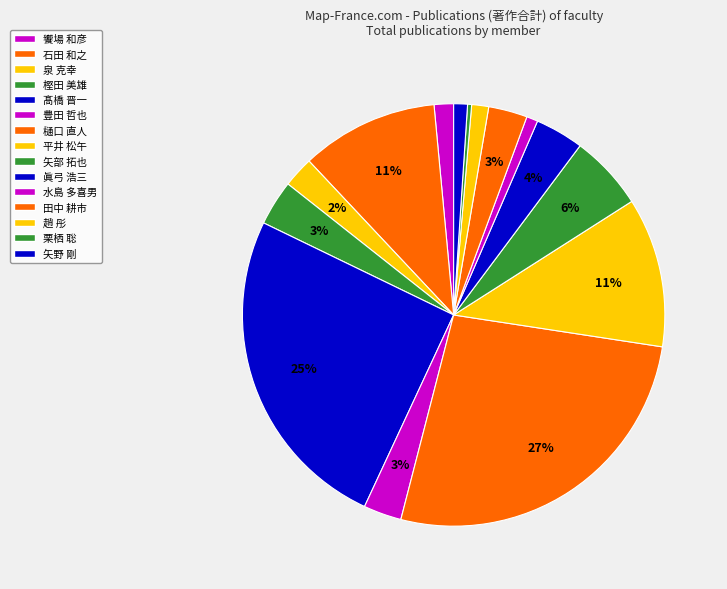

Which slice is the largest?

樋口 直人